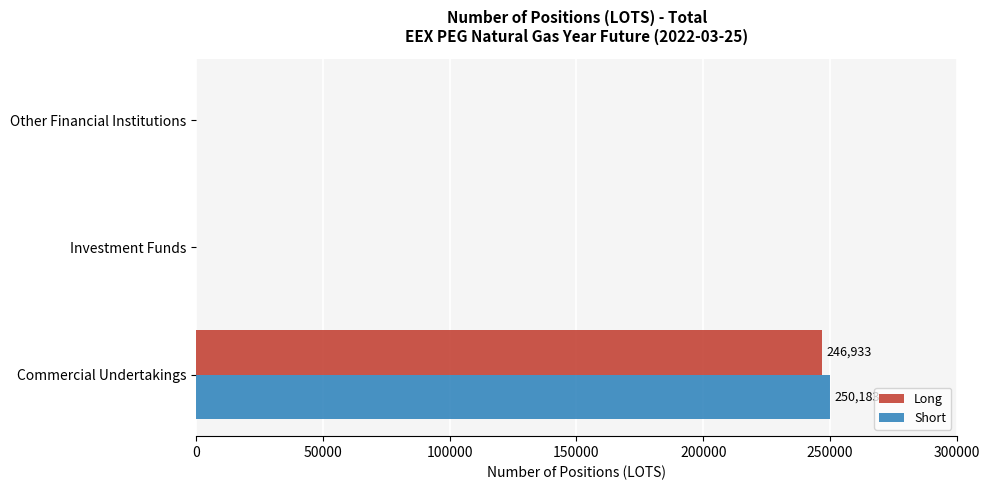

Is it true that Short equals 144415 at Investment Funds?

False